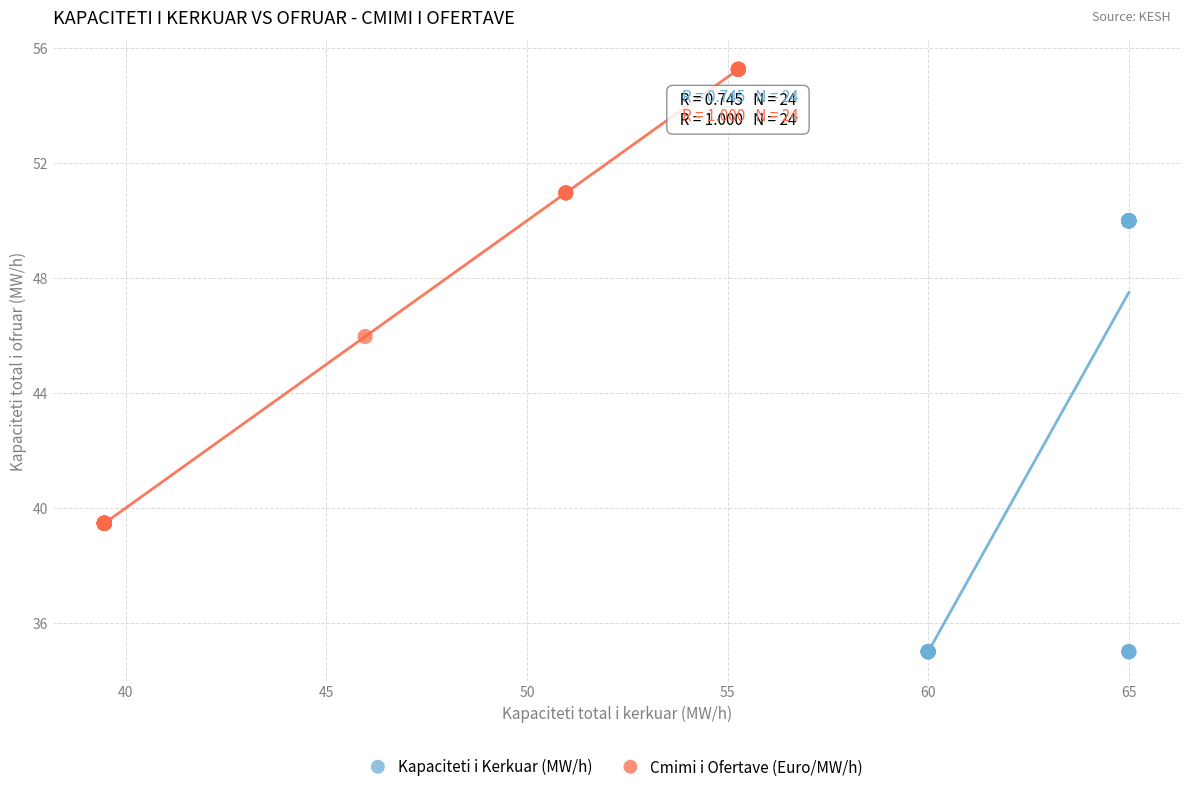

Which series reaches the maximum Y coordinate?

Cmimi i Ofertave (Euro/MW/h)